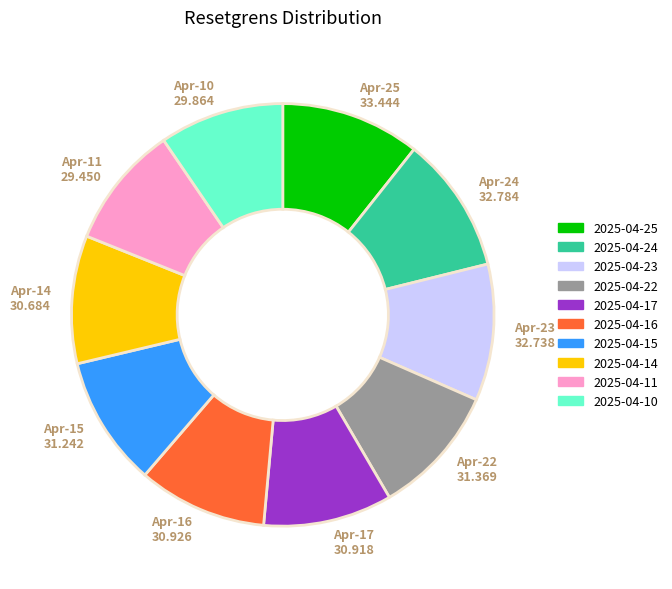

Approximately how many times larger is the value at Apr-22 31.369 compared to Apr-14 30.684?

1.0